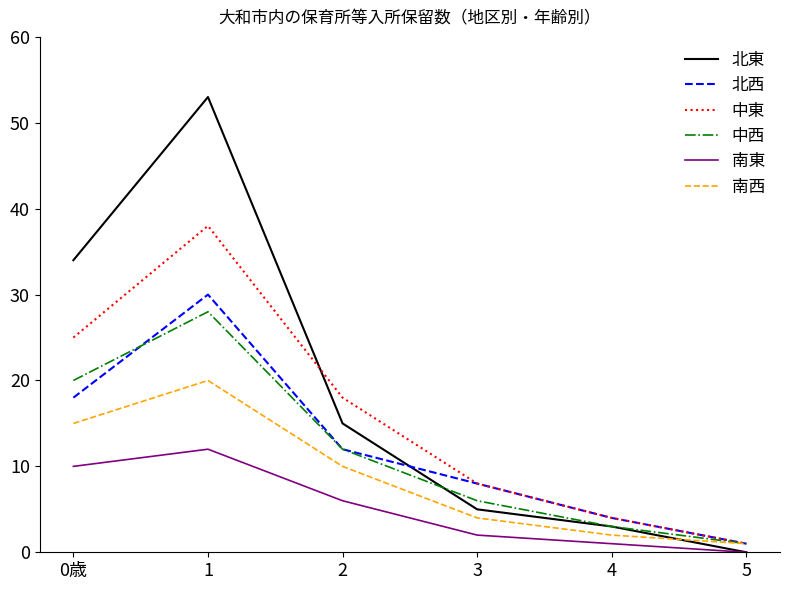

After their last crossing, which series has the higher values: 北東 or 中東?

中東